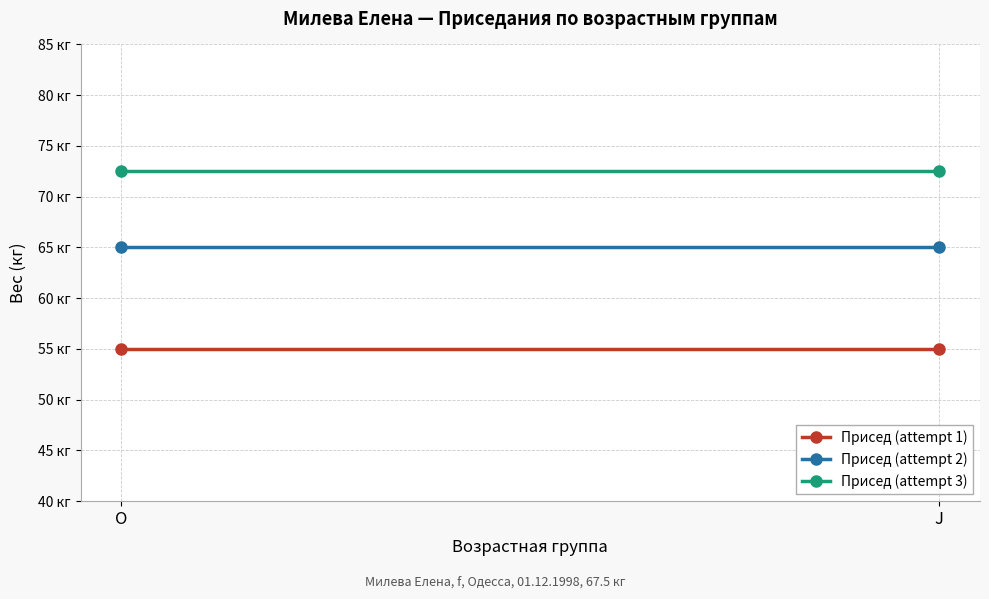

Reading right to left, extract all data points from this chart.

Присед (attempt 1): J=55.0	O=55.0
Присед (attempt 2): J=65.0	O=65.0
Присед (attempt 3): J=72.5	O=72.5